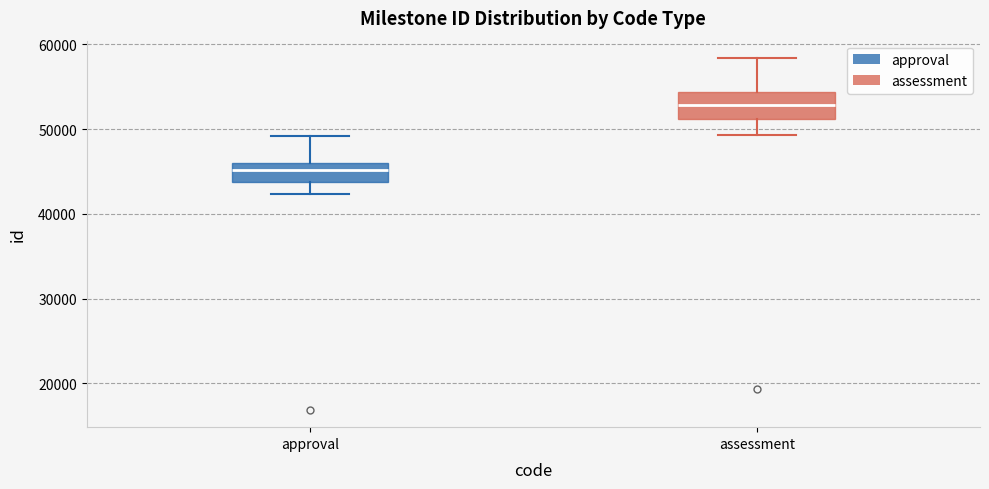

Reading left to right, transcribe this box plot: for each box, give where its median line is, the range the box spans, and where its two whiskers end, as read against the y-axis. The values are not printed on the chart, so give them approximately, as read against the axis.

approval: median 45000, box 44000 to 46000, whiskers 42000 to 49000
assessment: median 53000, box 51000 to 54000, whiskers 49000 to 58000